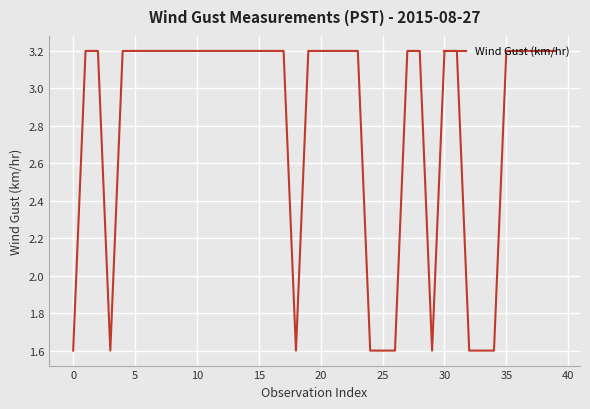

What is the smallest value displayed?

1.6